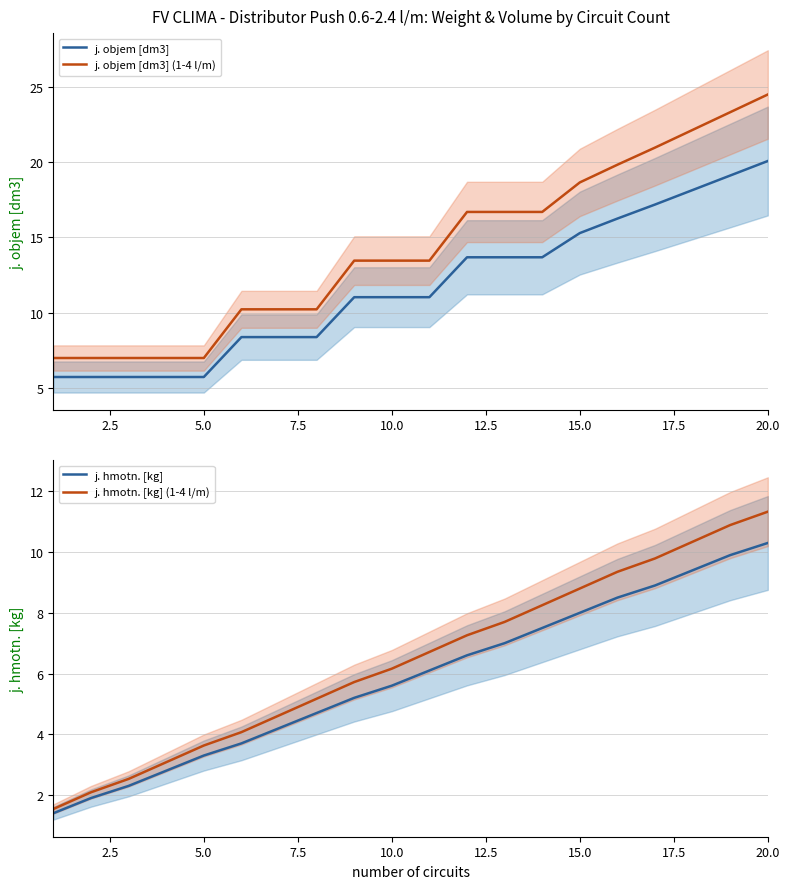

What is the highest value of the j. objem [dm3] (1-4 l/m) series?

24.5